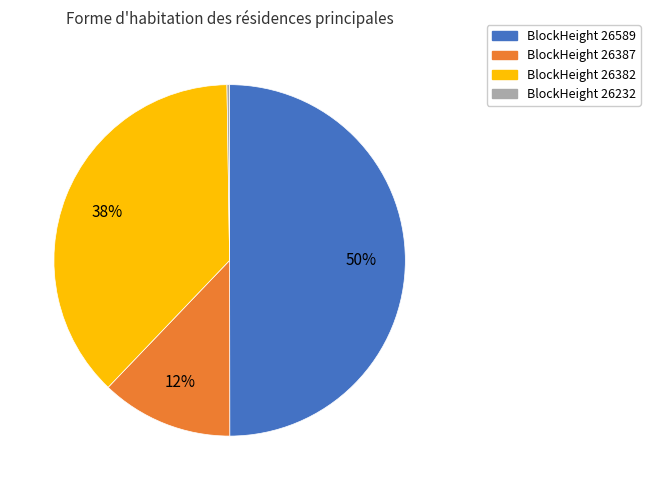

Between BlockHeight 26382 and BlockHeight 26387, which is larger?

BlockHeight 26382